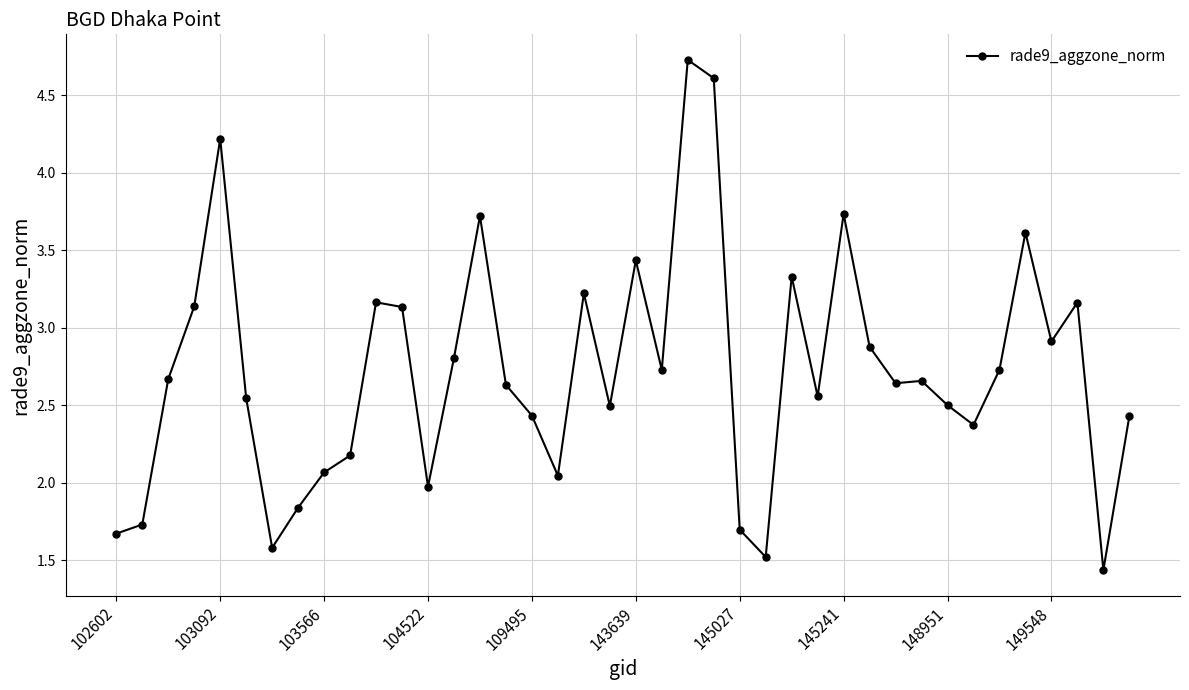

What is the greatest value displayed?

4.7